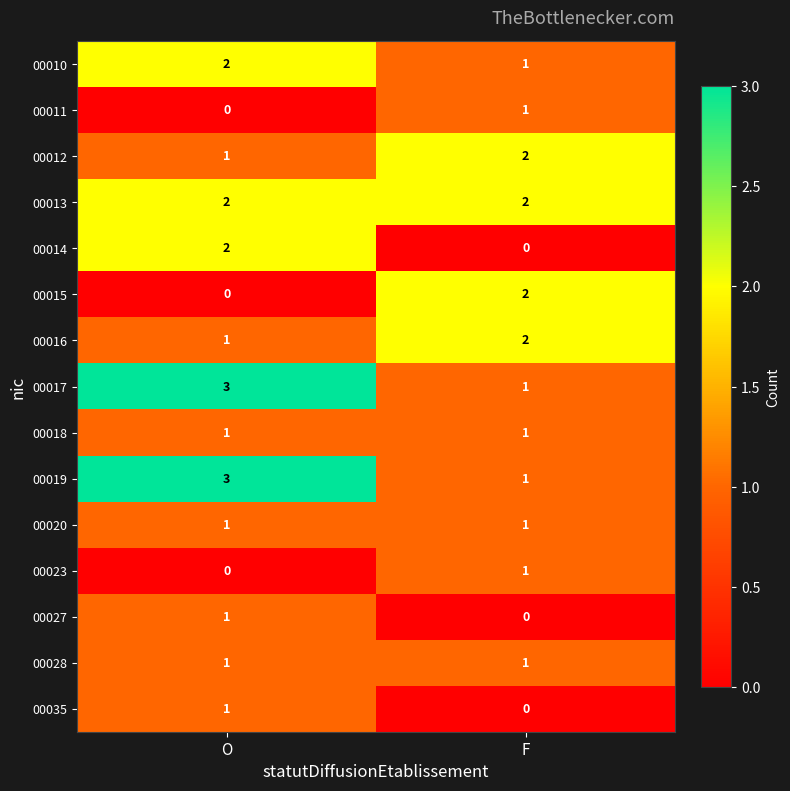

What is the spread (max minus min) of values at O?

3